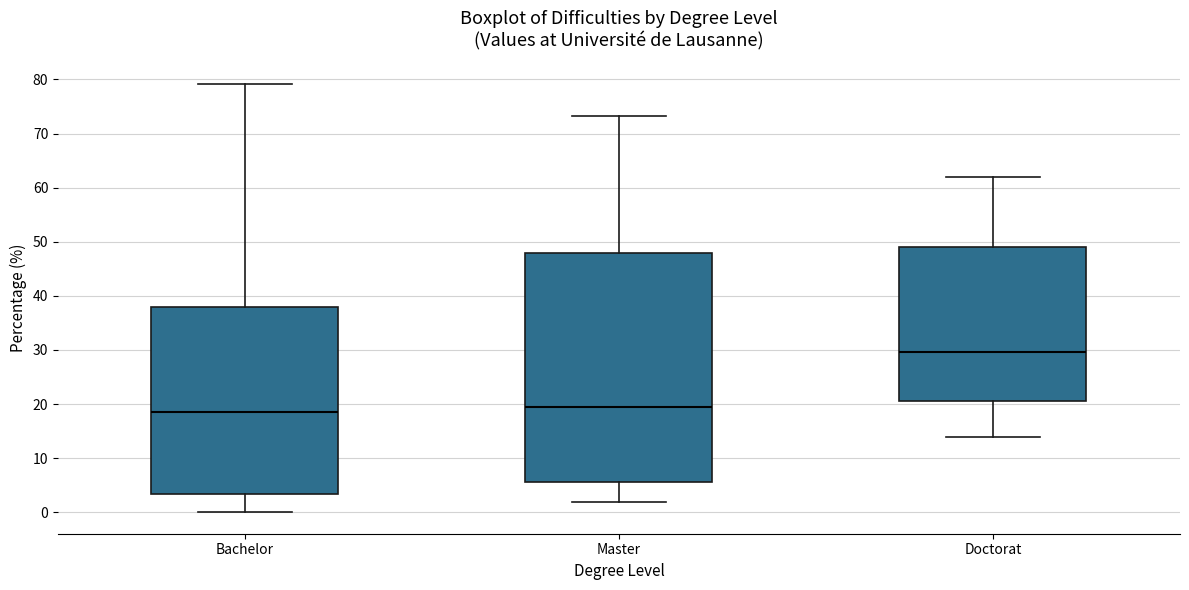

Which box has the highest median line?

Doctorat